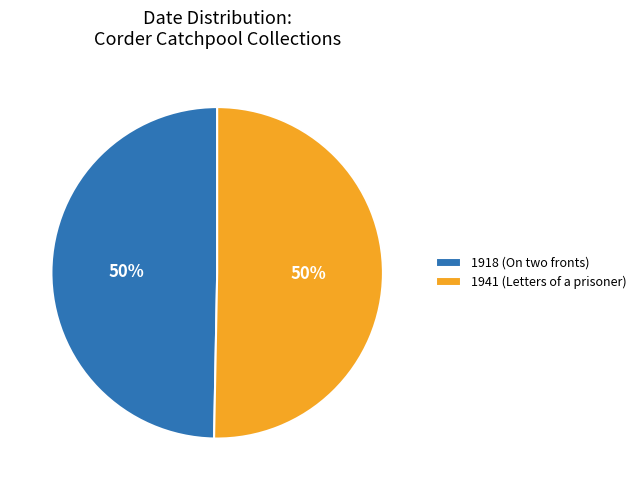

Approximately how many times larger is the value at 1918 (On two fronts) compared to 1941 (Letters of a prisoner)?

1.0